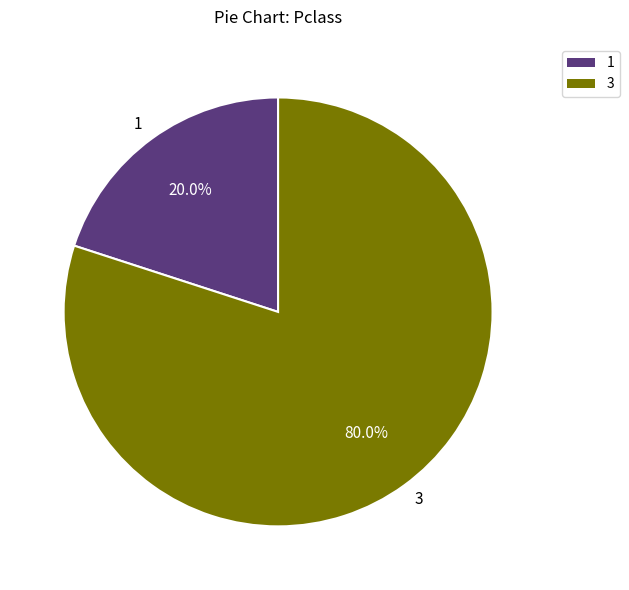

What percentage do 1 and 3 together represent?

100.0%